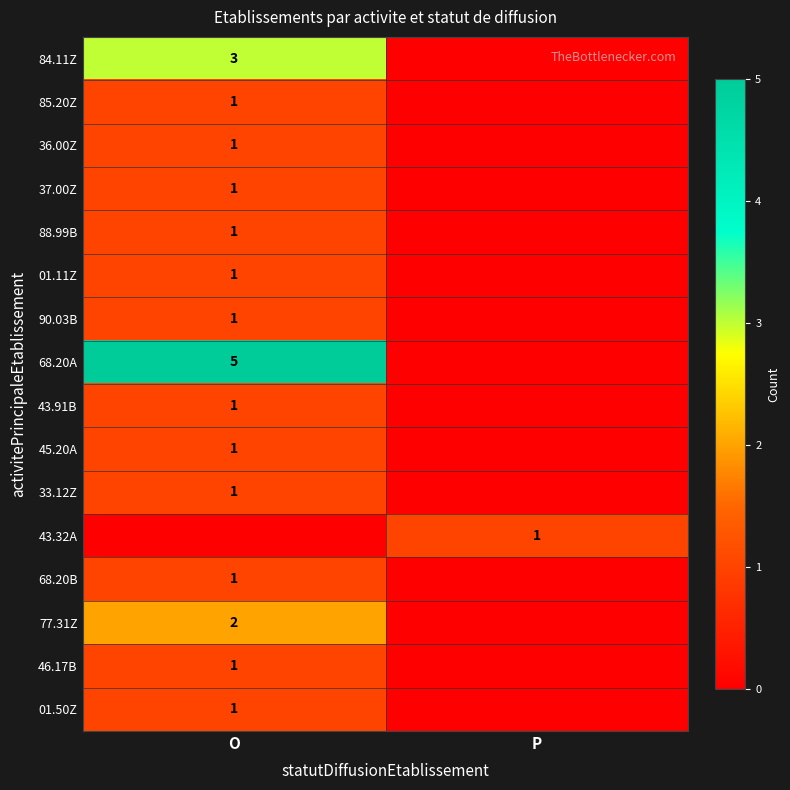

True or false: 77.31Z has a value of 1 at O.

False